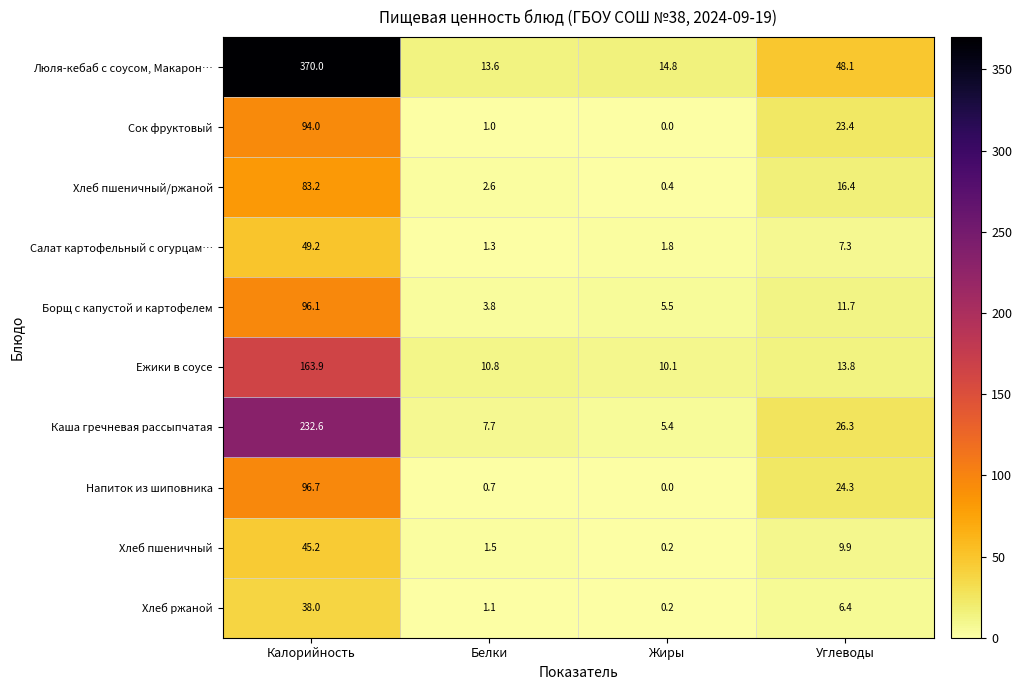

The Каша гречневая рассыпчатая series shows 232.6 at Калорийность. True or false?

True